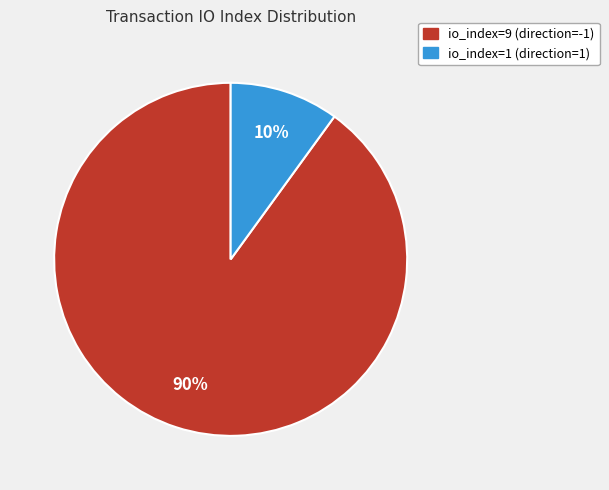

Approximately how many times larger is the value at io_index=1 (direction=1) compared to io_index=9 (direction=-1)?

0.1